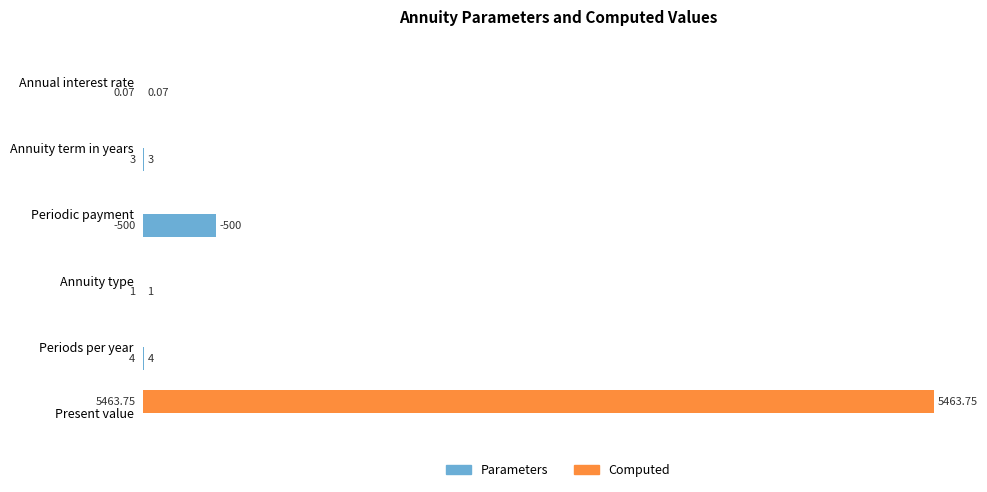

What are all the series names shown in the legend?

Parameters, Computed